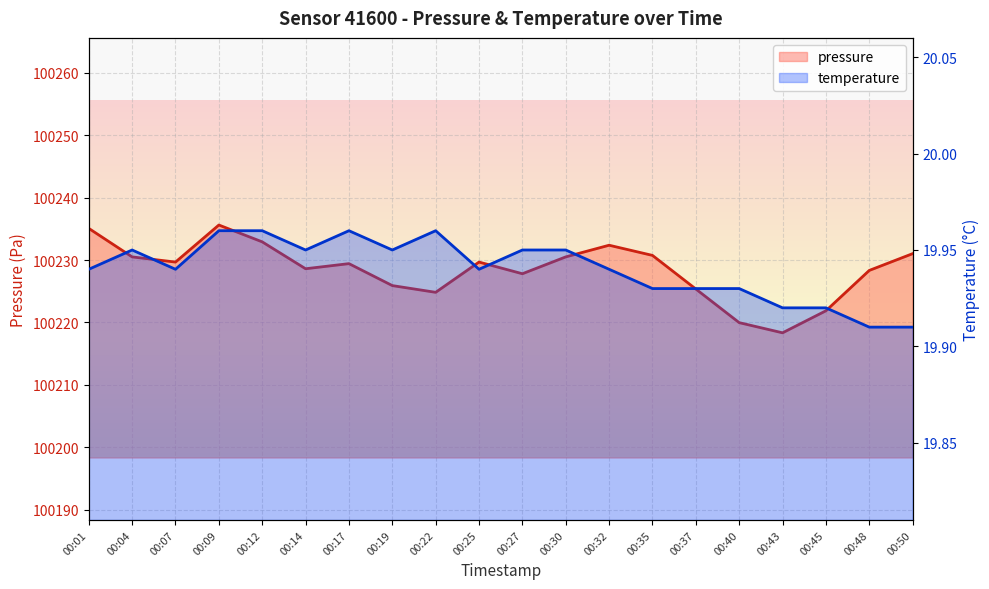

The temperature series shows 19.9 at 00:07. True or false?

True